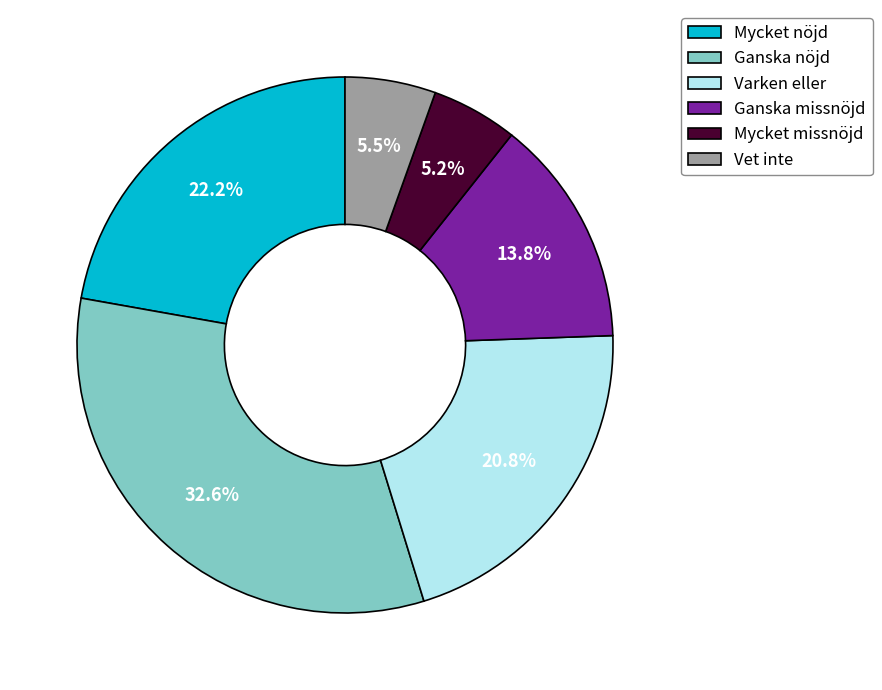

The Mycket nöjd slice represents 14% of the pie. True or false?

False